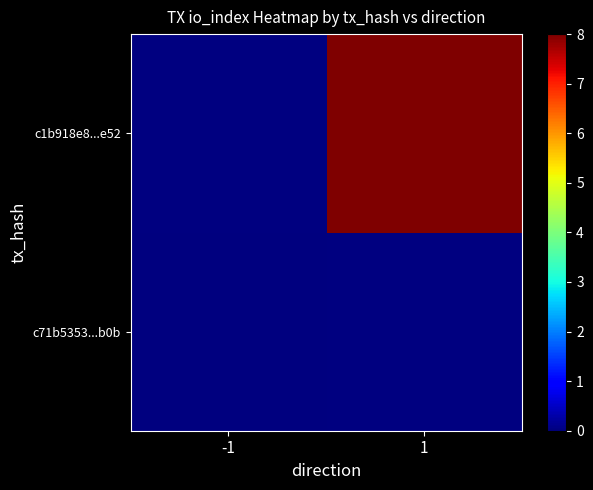

Which series has the widest spread of values?

c71b5353...b0b